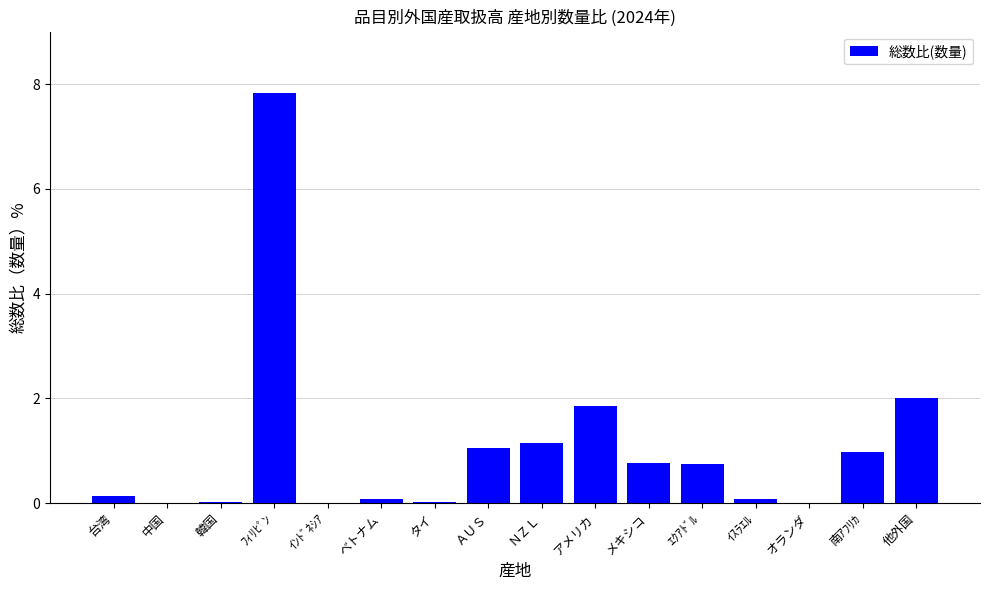

Which has a higher value, ﾌｨﾘﾋﾟﾝ or ｲﾝﾄﾞﾈｼｱ?

ﾌｨﾘﾋﾟﾝ